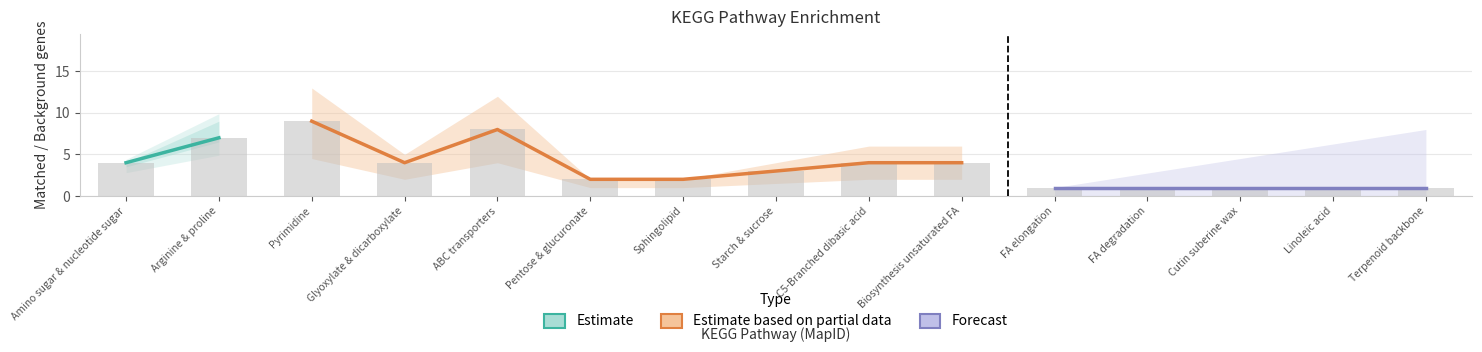

The chart shows a value of 1 at C5-Branched dibasic acid. True or false?

False